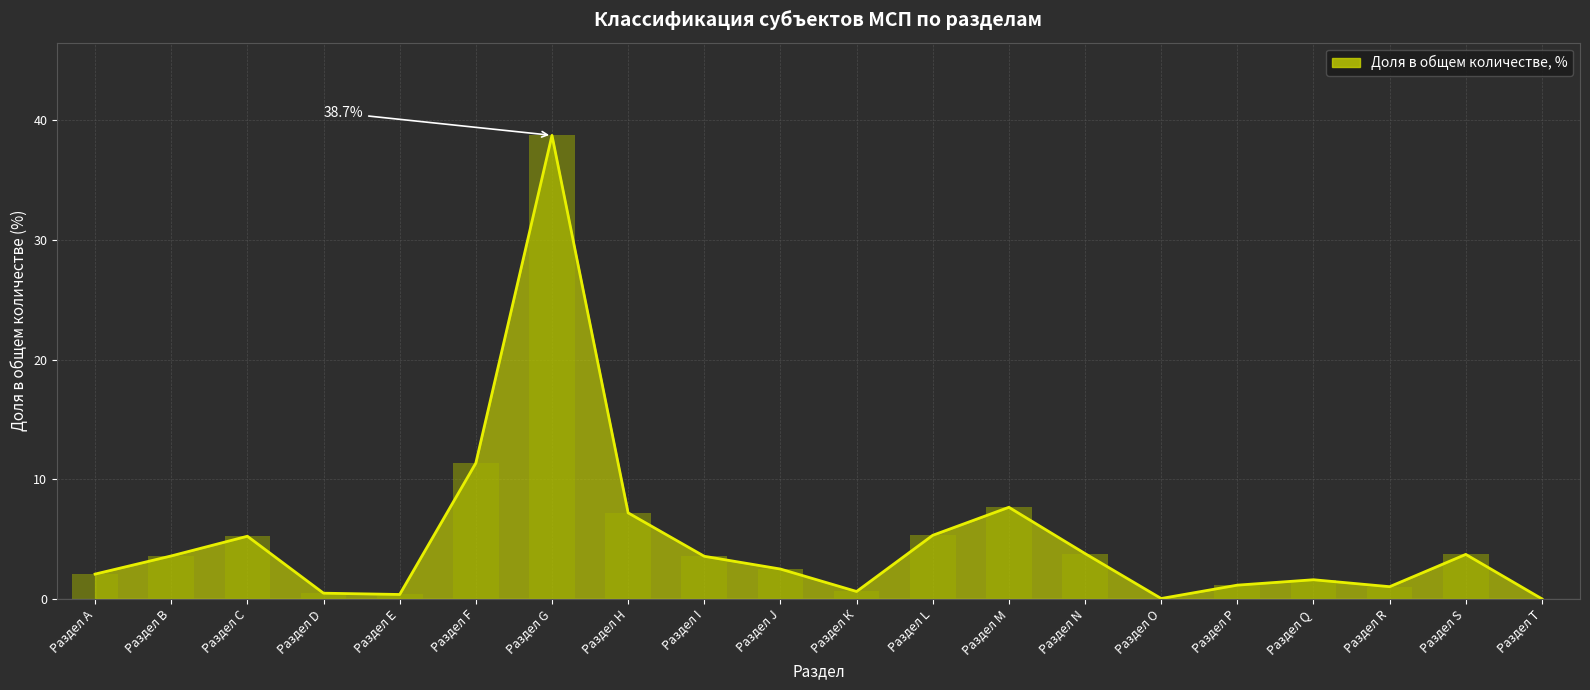

Reading left to right, what are all the values shown in this chart?

Раздел А=2.1	Раздел В=3.6	Раздел С=5.2	Раздел D=0.5	Раздел Е=0.4	Раздел F=11.3	Раздел G=38.7	Раздел Н=7.2	Раздел I=3.6	Раздел J=2.5	Раздел К=0.6	Раздел L=5.3	Раздел М=7.7	Раздел N=3.8	Раздел О=0.0	Раздел Р=1.2	Раздел Q=1.6	Раздел R=1.0	Раздел S=3.7	Раздел Т=0.0